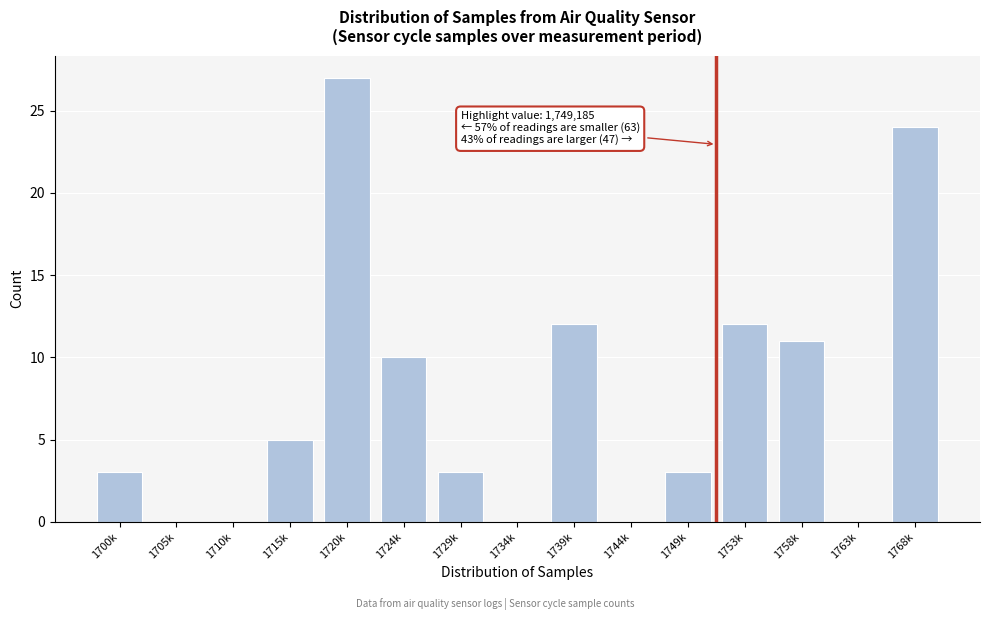

Reading right to left, extract all data points from this chart.

1768k=24	1763k=0	1758k=11	1753k=12	1749k=3	1744k=0	1739k=12	1734k=0	1729k=3	1724k=10	1720k=27	1715k=5	1710k=0	1705k=0	1700k=3